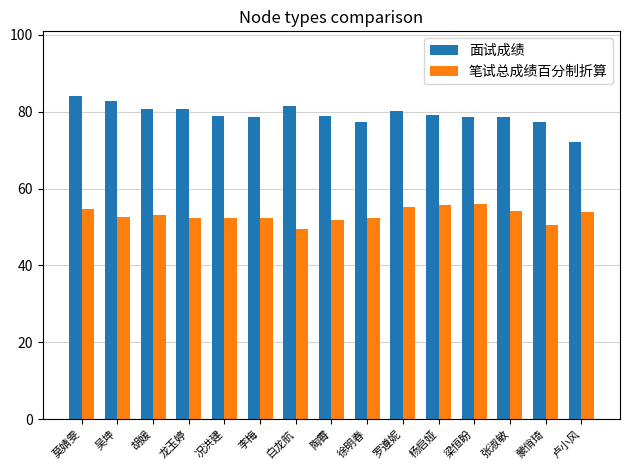

Which series changed the most between 李梅 and 卢小风?

面试成绩